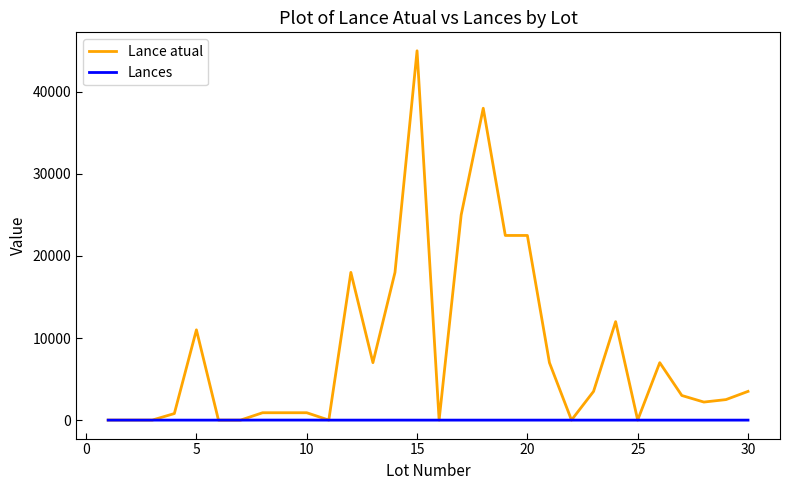

What is the maximum value shown in the chart?

45000